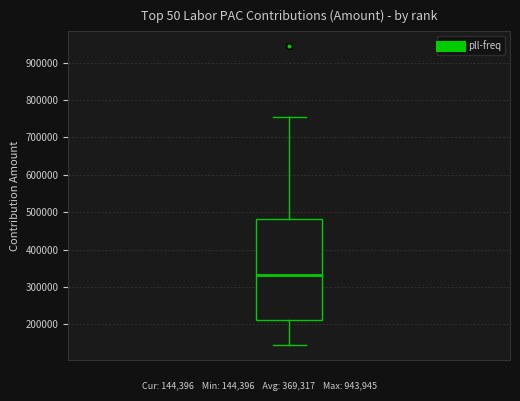

Where is the upper edge of the box on the y-axis? The values are not printed on the chart, so give them approximately, as read against the axis.

480000